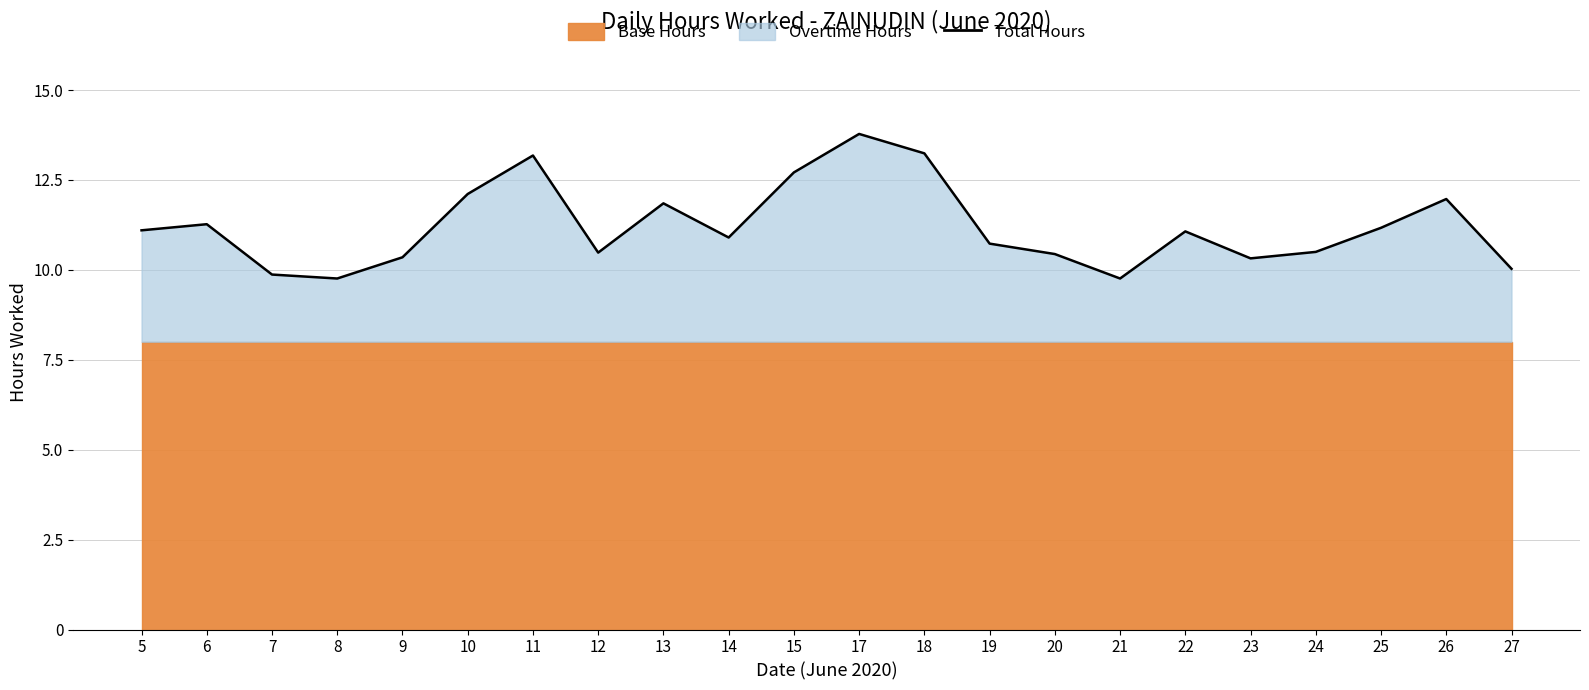

What is the difference between the values at 11 and 13?

1.3